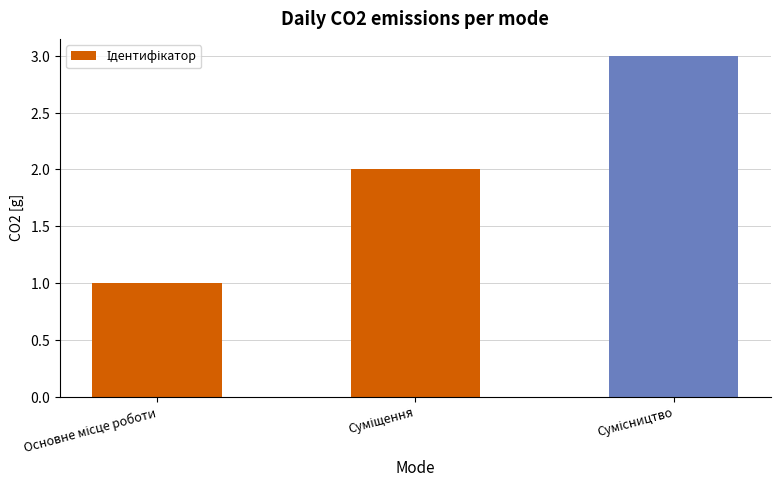

What is the minimum value shown in the chart?

1